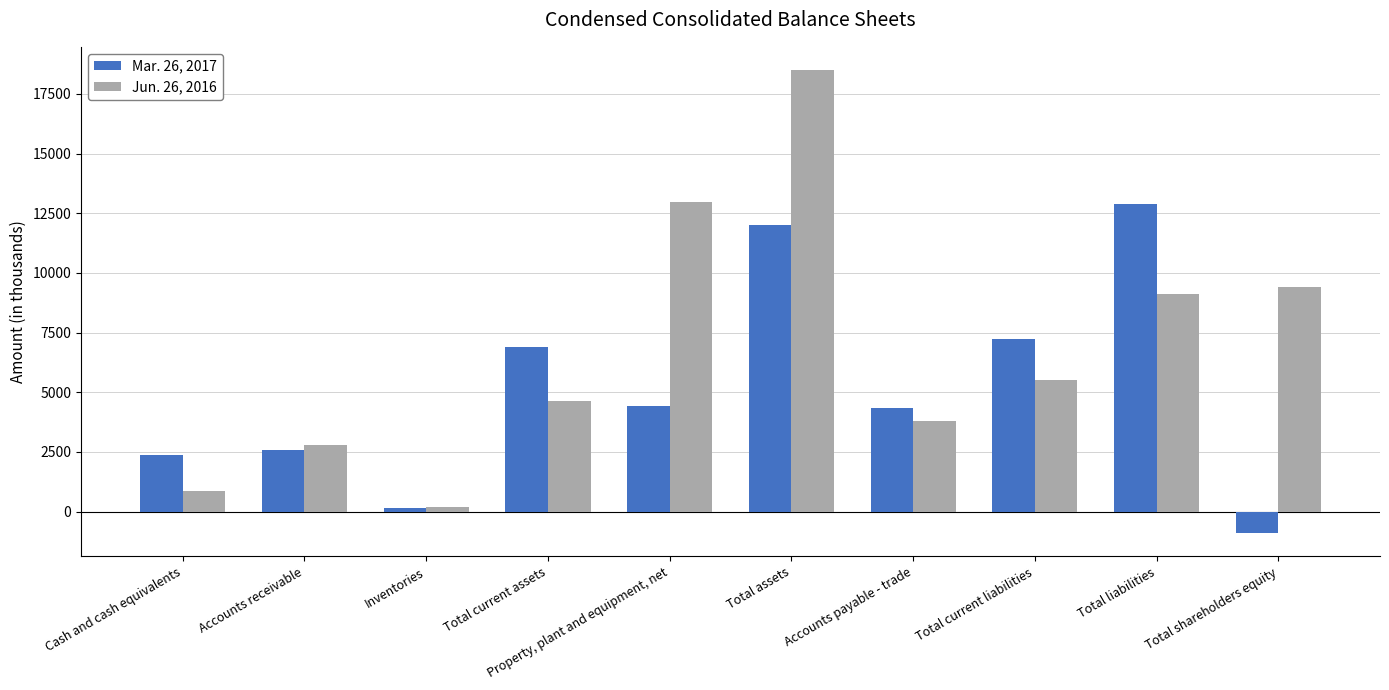

Which series has the largest range (max minus min)?

Jun. 26, 2016